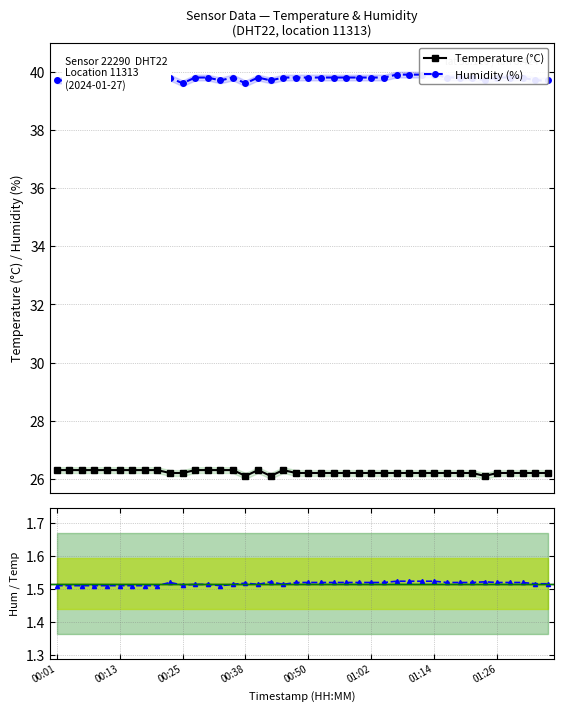

True or false: Temperature (°C) and Humidity / Temperature cross at least once.

False